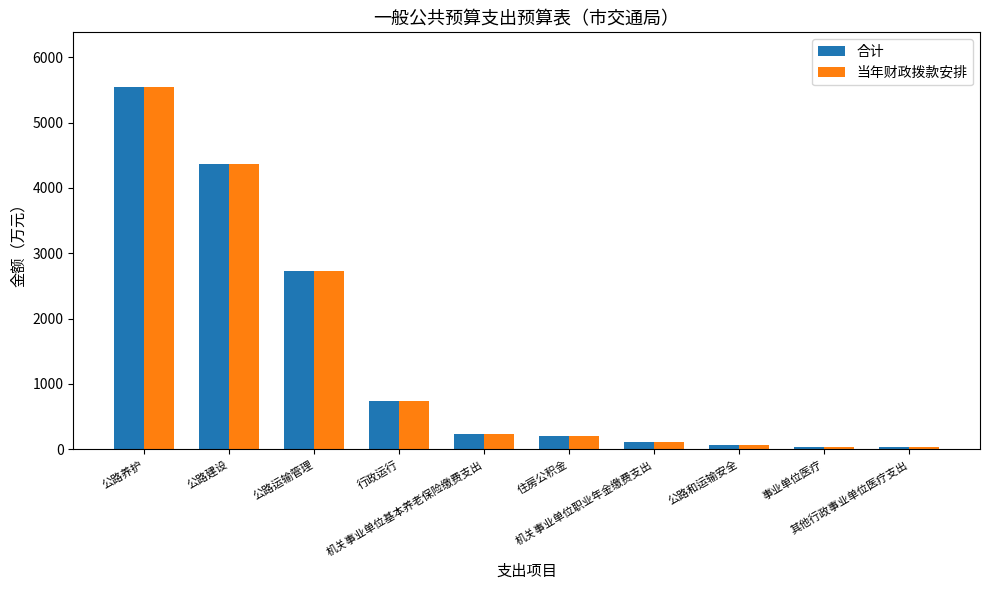

What is the average value of the 合计 series?

1409.5